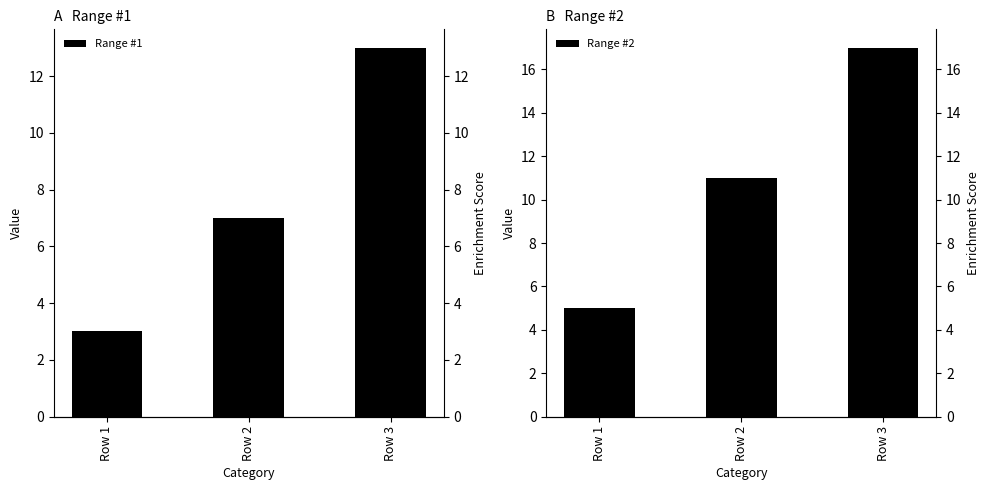

Rank the series at Row 1 from lowest to highest value.

Range #1, Range #2